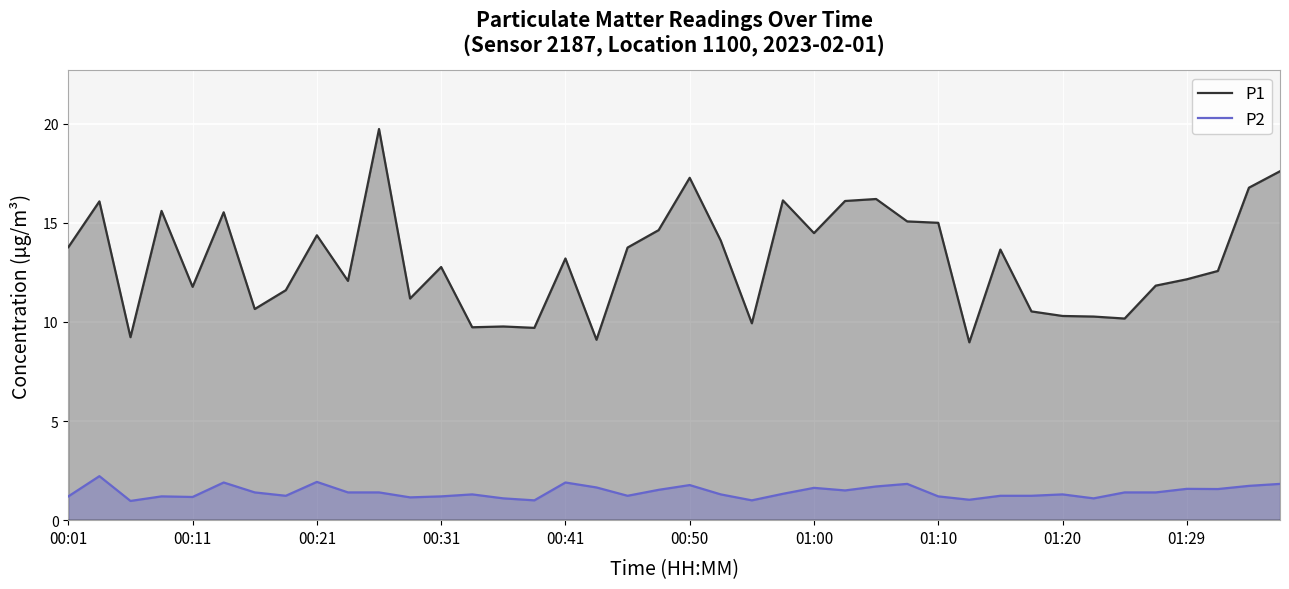

How many interior local peaks does the P1 series have?

12